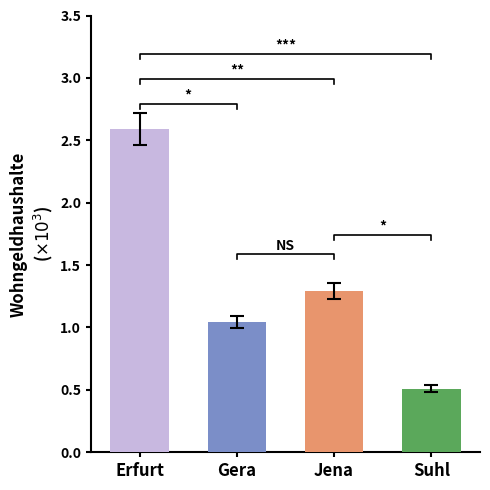

How many categories are shown in the chart?

4